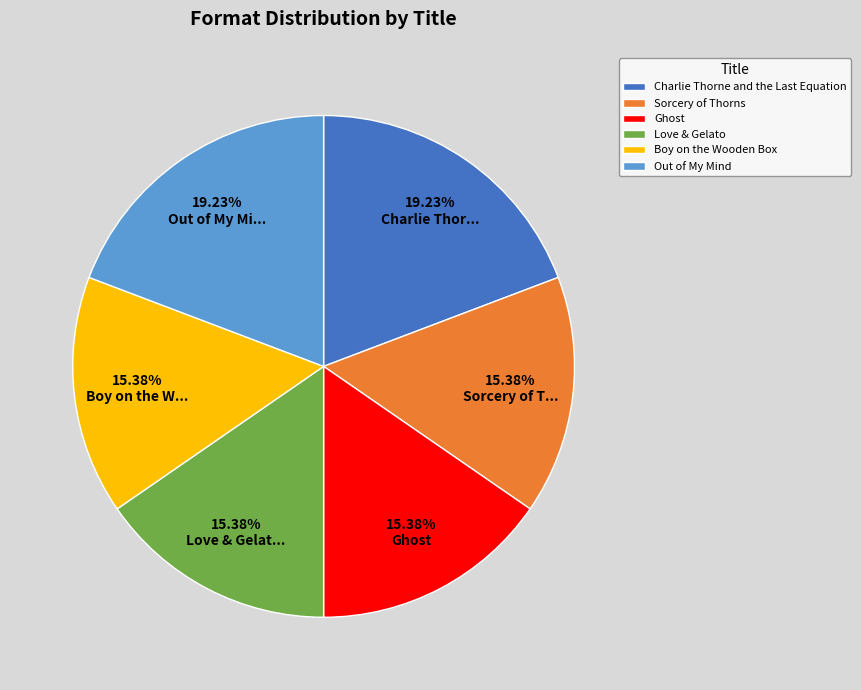

Count the number of slices in the pie.

6